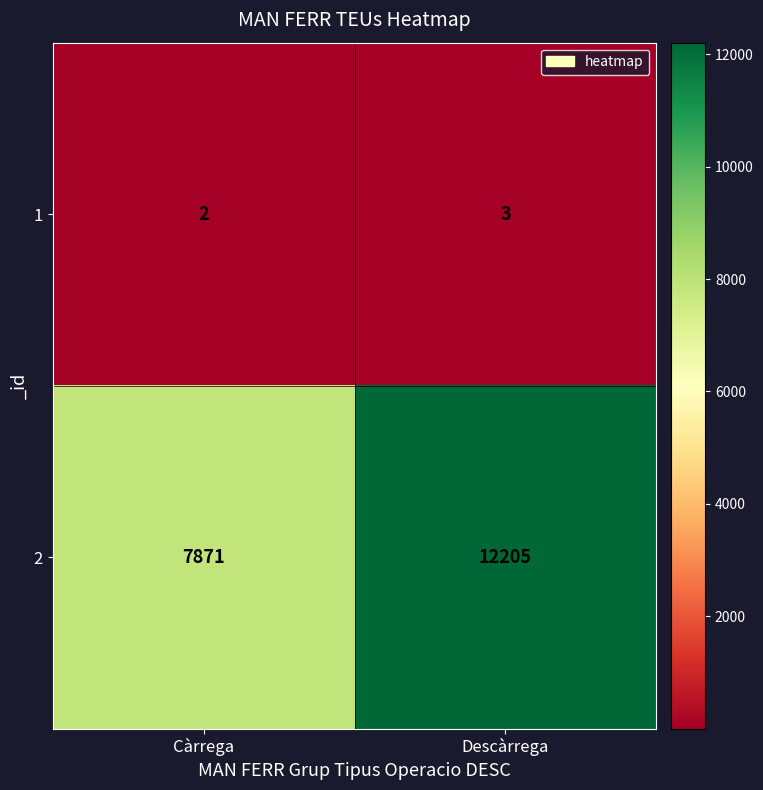

Between Càrrega and Descàrrega, which series saw the biggest shift?

2